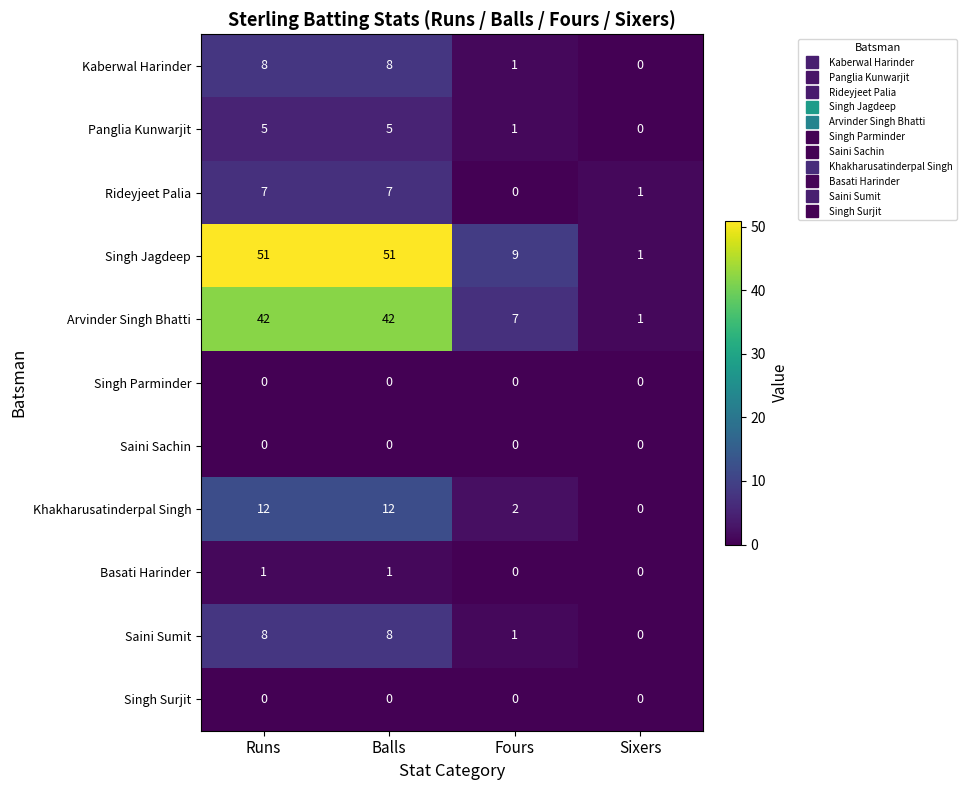

What is the average value of the Panglia Kunwarjit series?

3